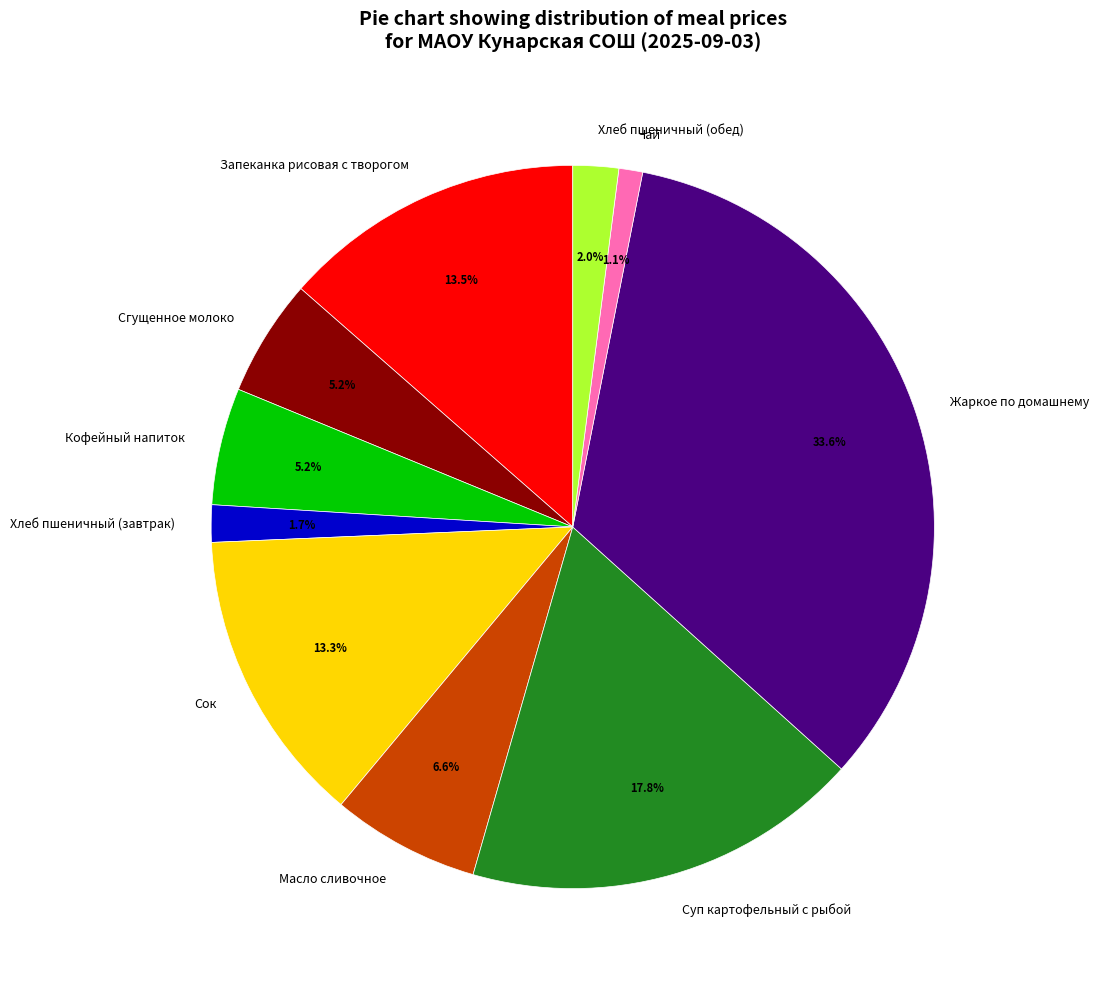

To the nearest percent, what percentage of the pie is Сок?

13%